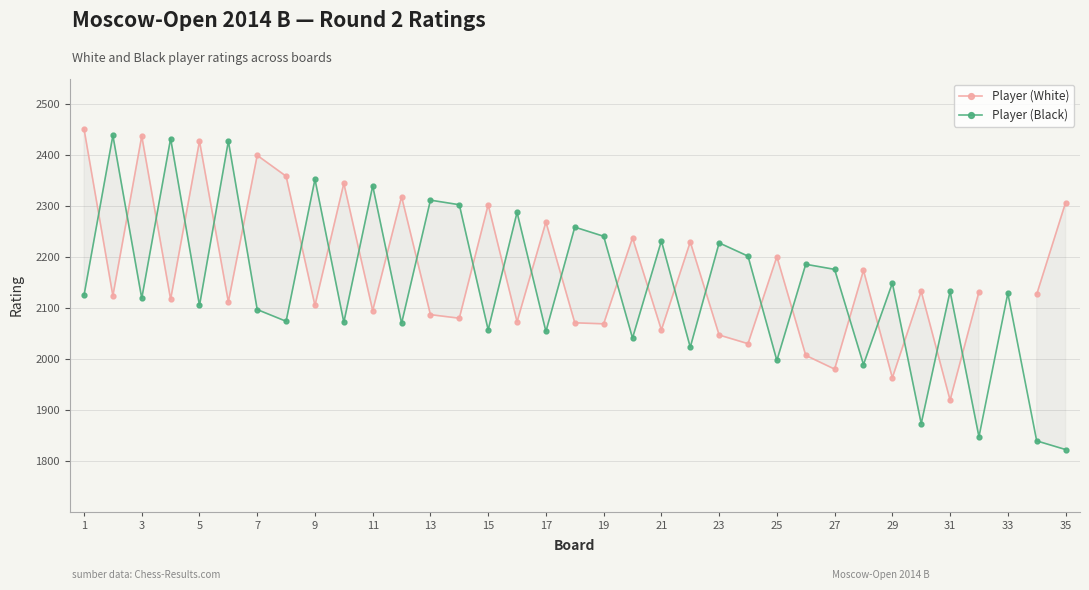

At which label does Player (Black) reach its minimum?

35